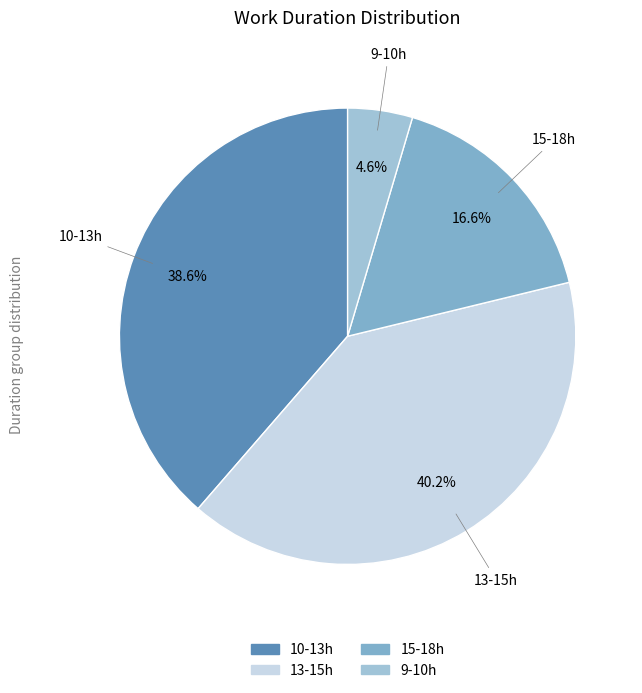

Is there any slice that represents more than half of the pie?

No